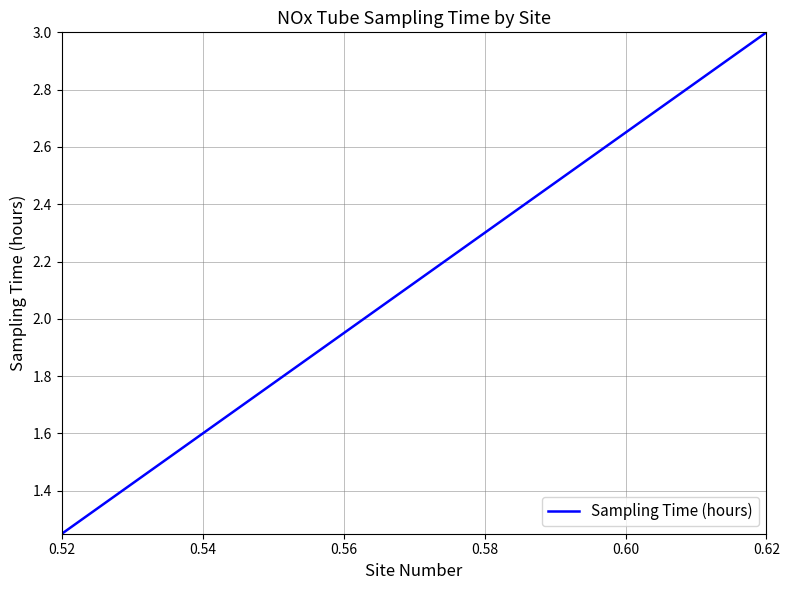

True or false: the data has more than 0 interior local peaks.

False